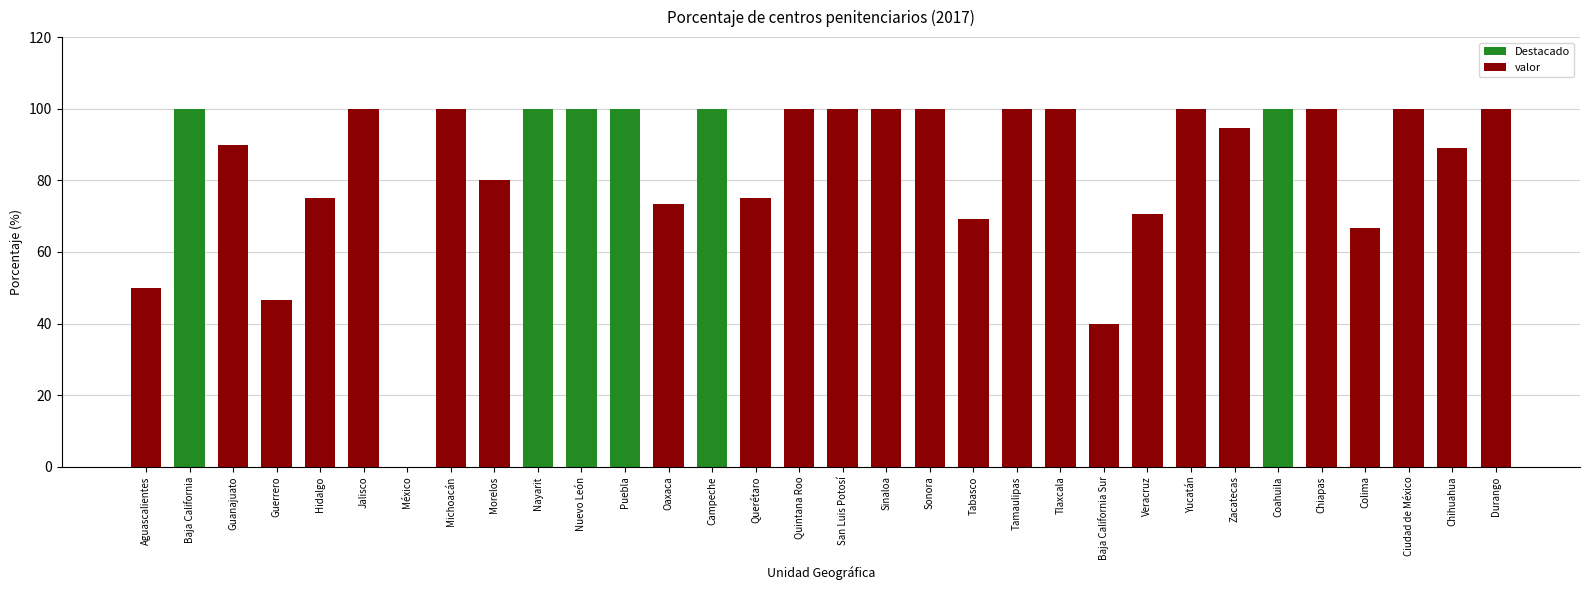

What is the sum of the values at Aguascalientes and Chiapas?

150.0